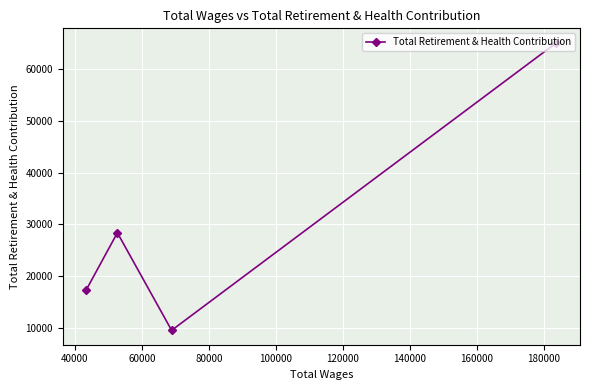

What is the value of the 1st point from the left?

17363